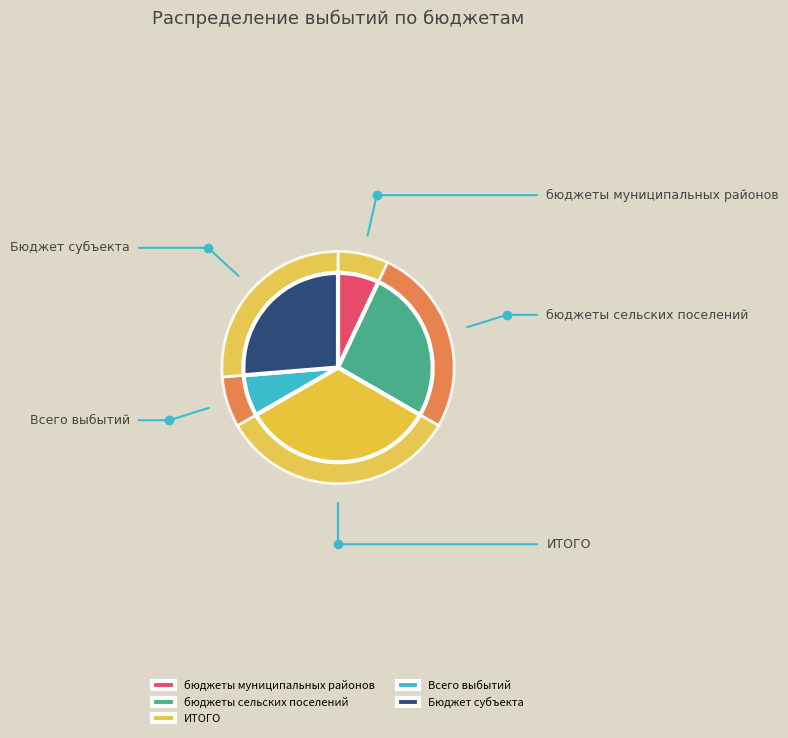

What portion of the pie excludes ИТОГО?

66.7%